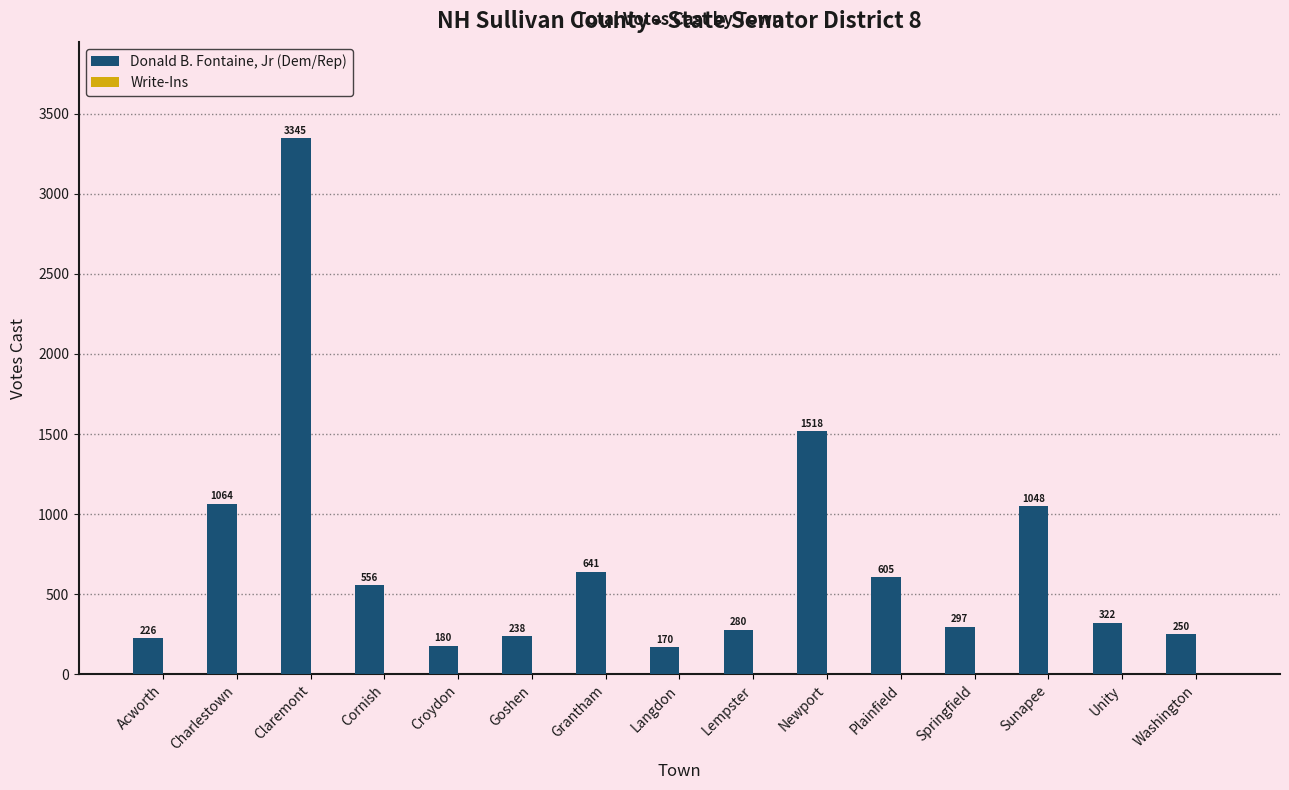

Are the bars grouped side by side (vs. stacked)?

No